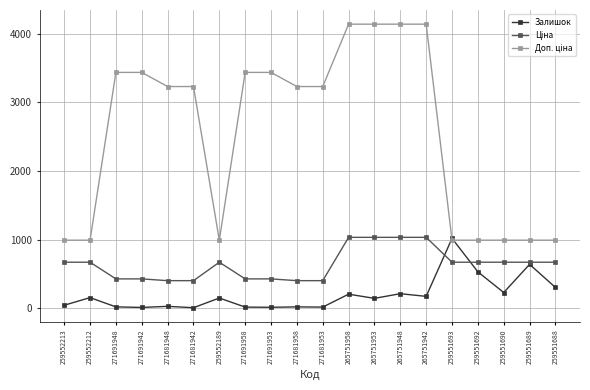

Does the chart have visible grid lines?

Yes